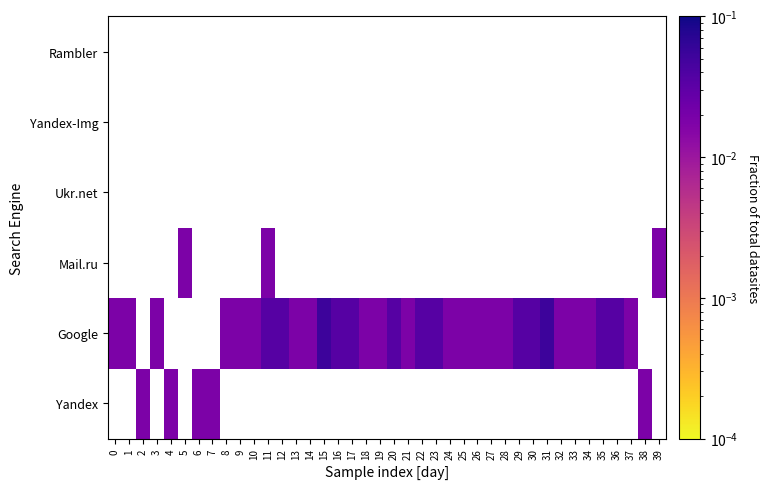

Which label corresponds to the largest value in the chart?

15